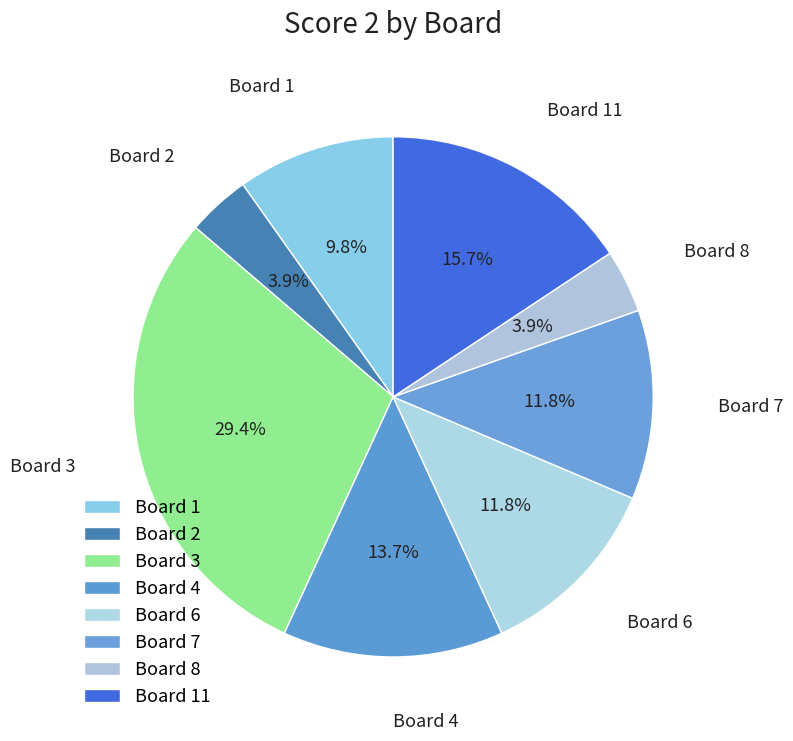

What is the largest slice in the pie chart?

Board 3